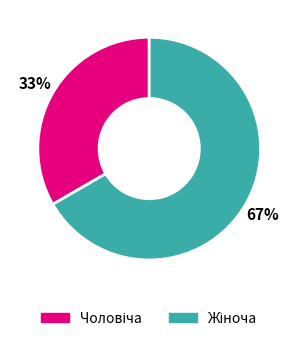

Does any single category account for the majority?

Yes